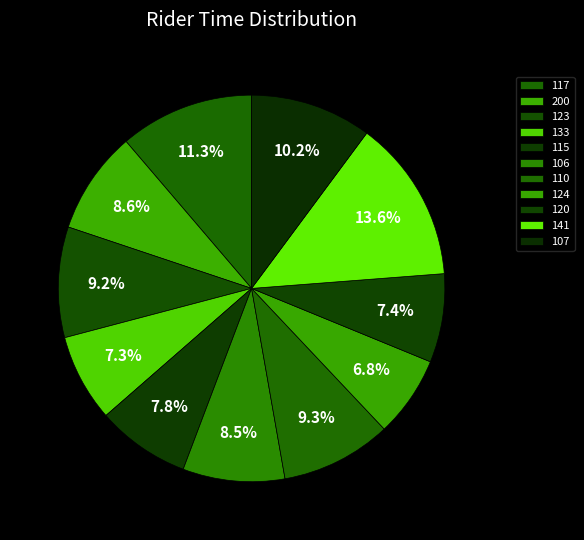

Is it true that 123 is 1% of the pie?

False